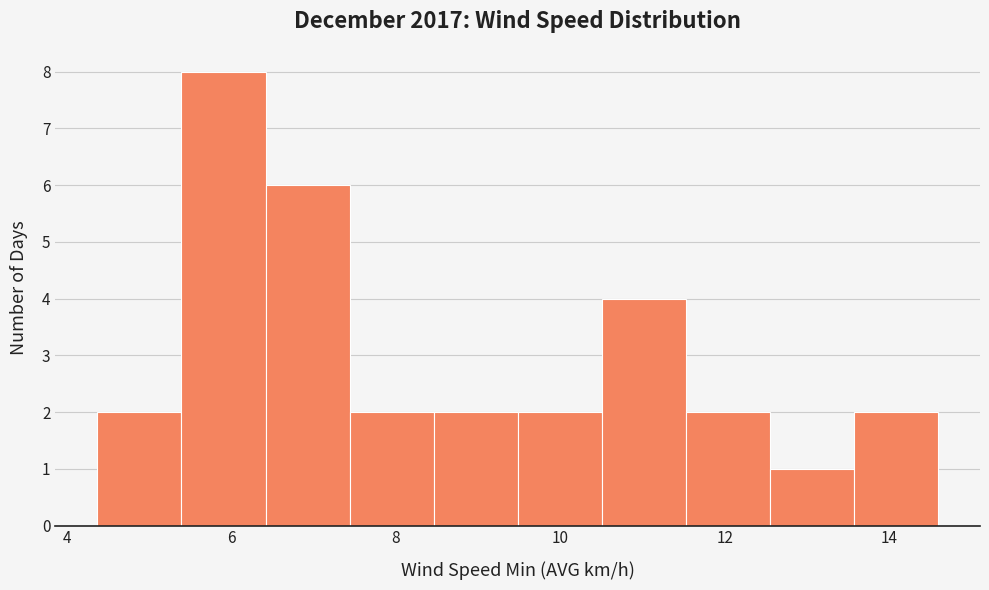

How tall is the bar that spans 8.4 to 9.4 on the x-axis? Neither the bar edges nor the heights are printed on the chart, so give them approximately, as read against the axes.

2